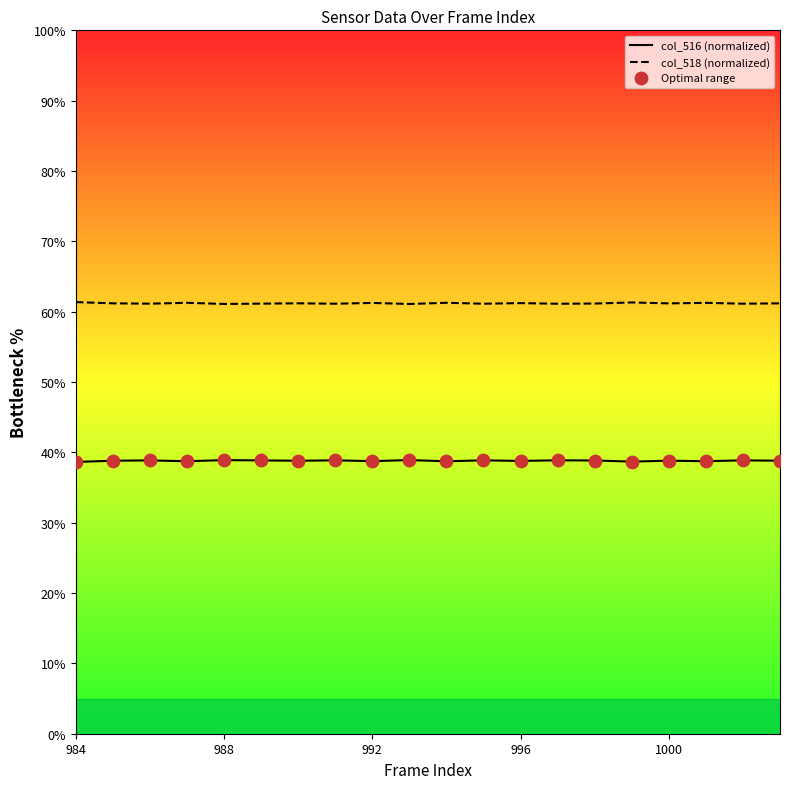

True or false: col_518 (normalized) and col_516 (normalized) cross at least once.

False